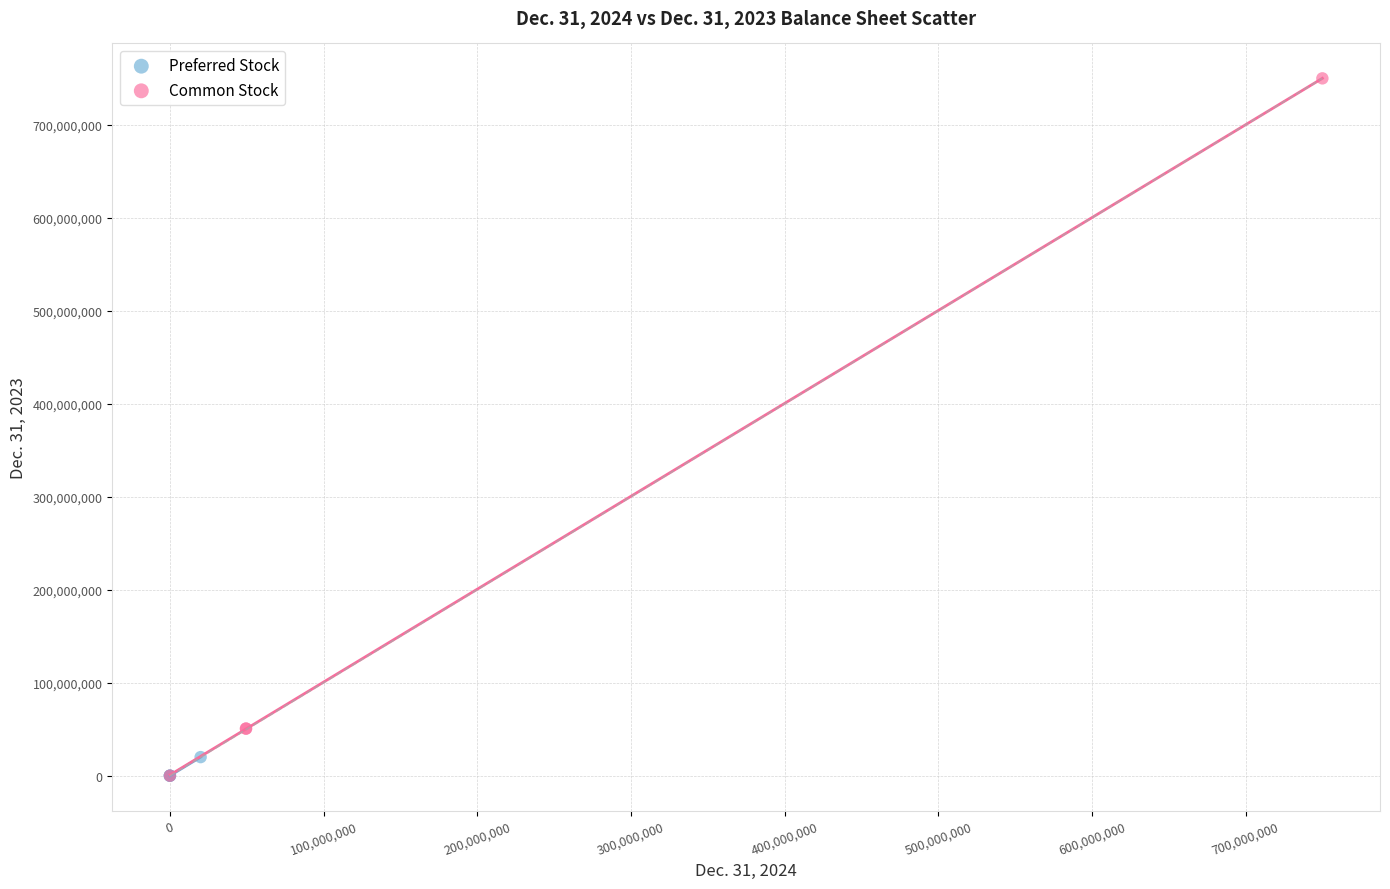

Which series has the widest spread of Y values?

Common Stock